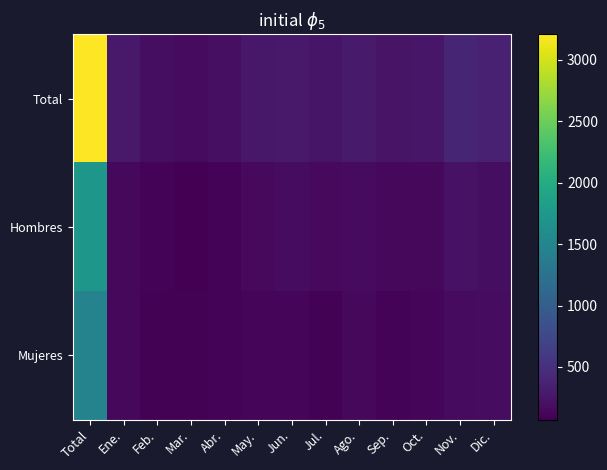

What is the spread (max minus min) of values at Mar.?

92